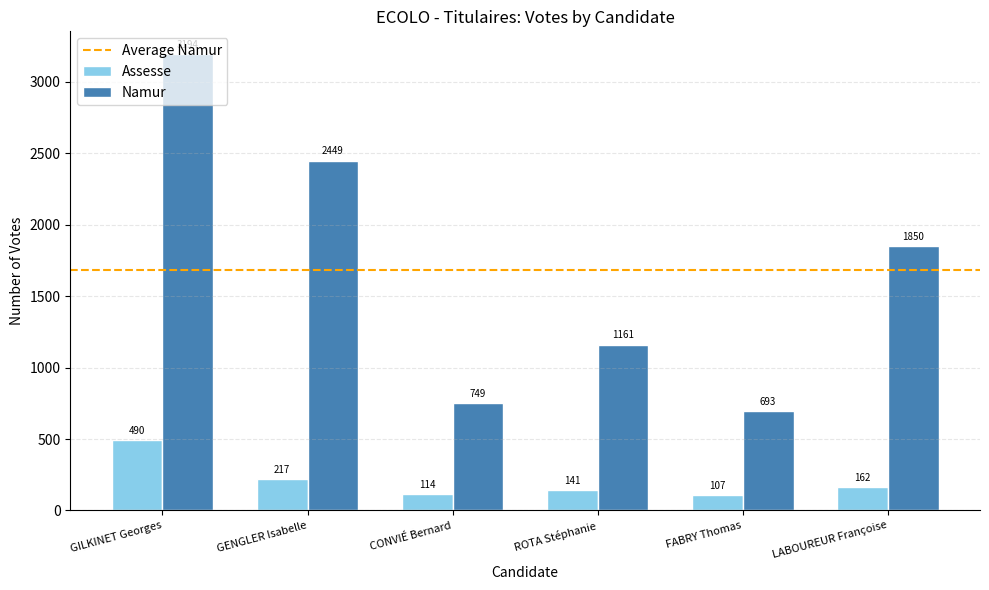

Which series has the largest range (max minus min)?

Namur